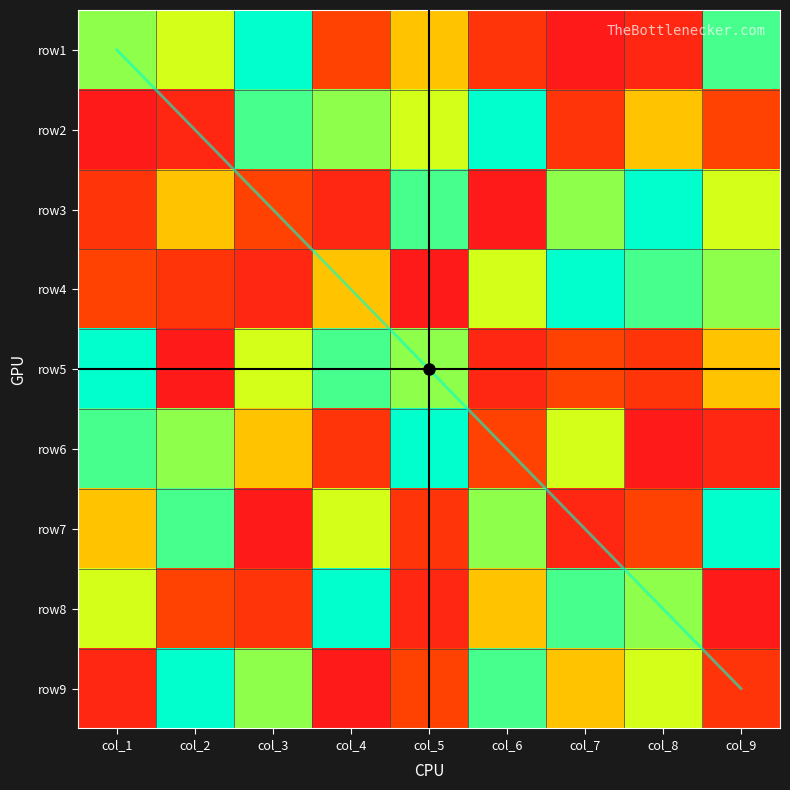

Which category has the lowest value in the row6 series?

col_8